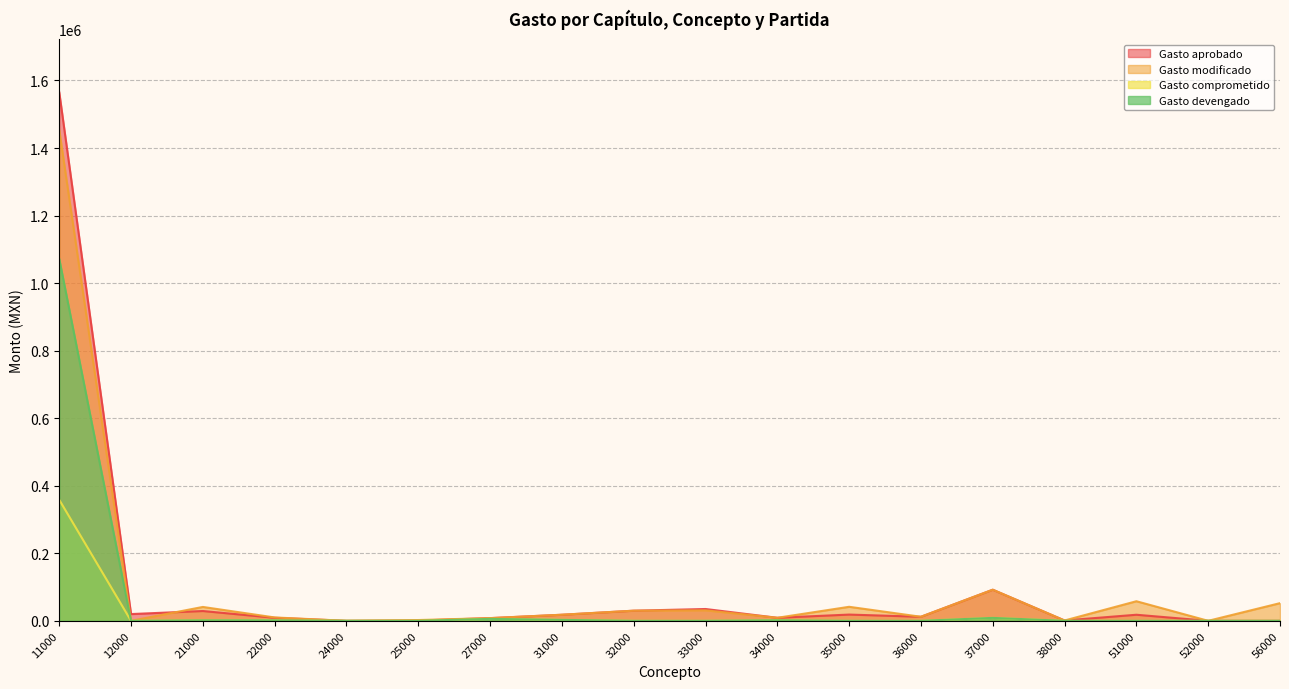

What is the difference between the maximum and minimum values in the Gasto aprobado series?

1565632.0